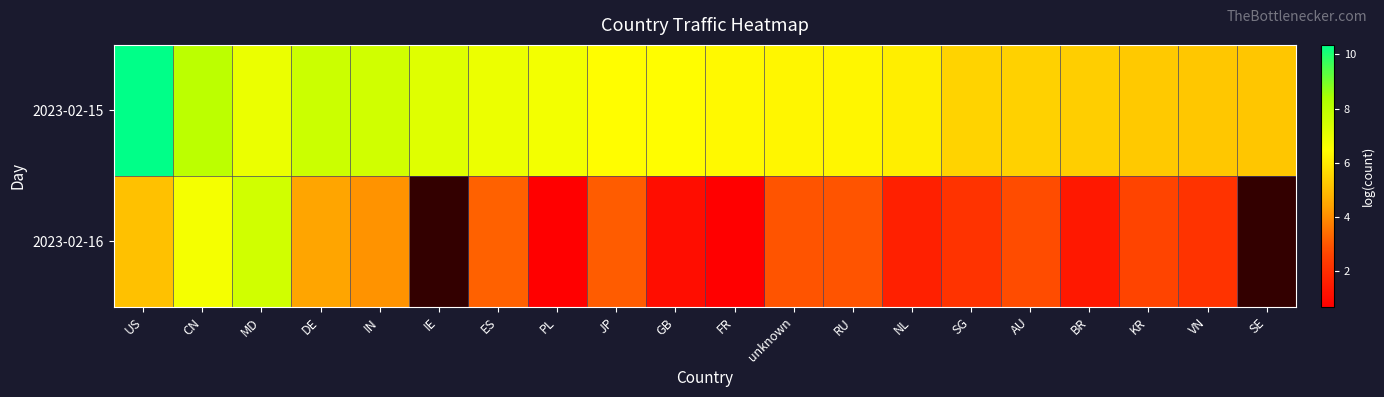

Where is 2023-02-15 nearest to the value 7?

MD